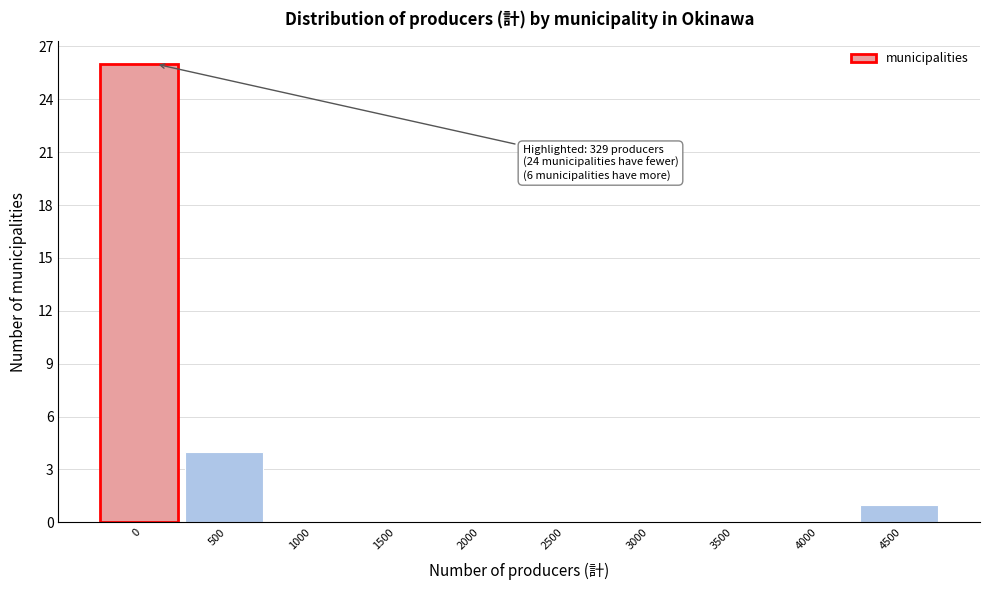

Reading left to right, what are all the values shown in this chart?

0=26	500=4	1000=0	1500=0	2000=0	2500=0	3000=0	3500=0	4000=0	4500=1